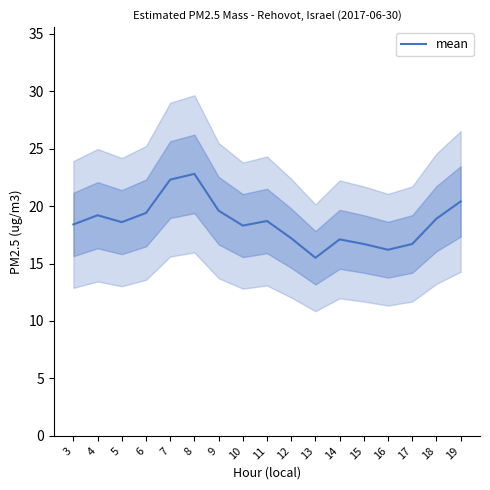

How many categories are shown in the chart?

17